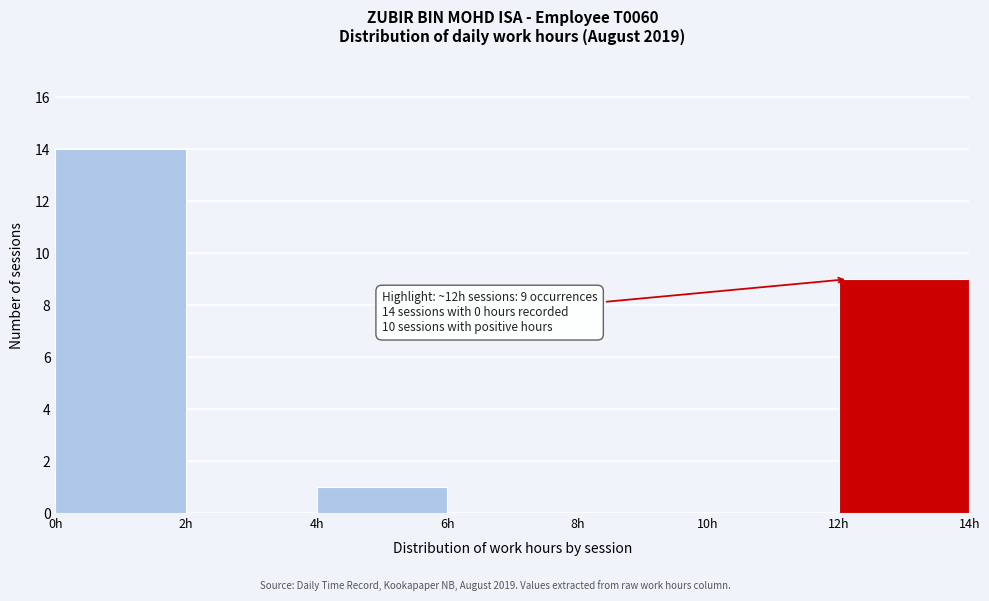

Which range on the x-axis has the tallest bar?

0 to 2